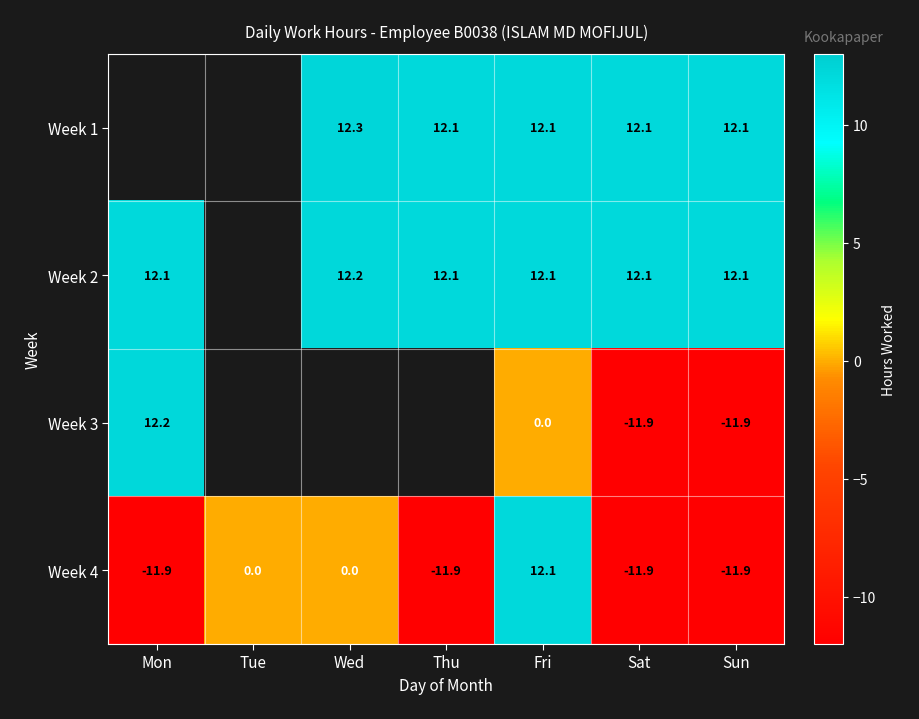

What is the average value of the Week 4 series?

-5.1